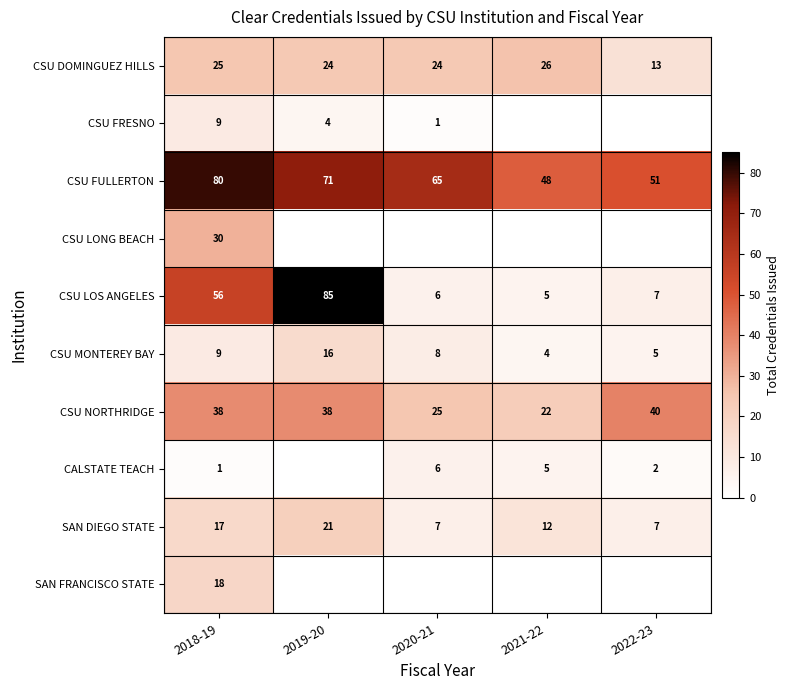

At which label does SAN DIEGO STATE reach its peak?

2019-20